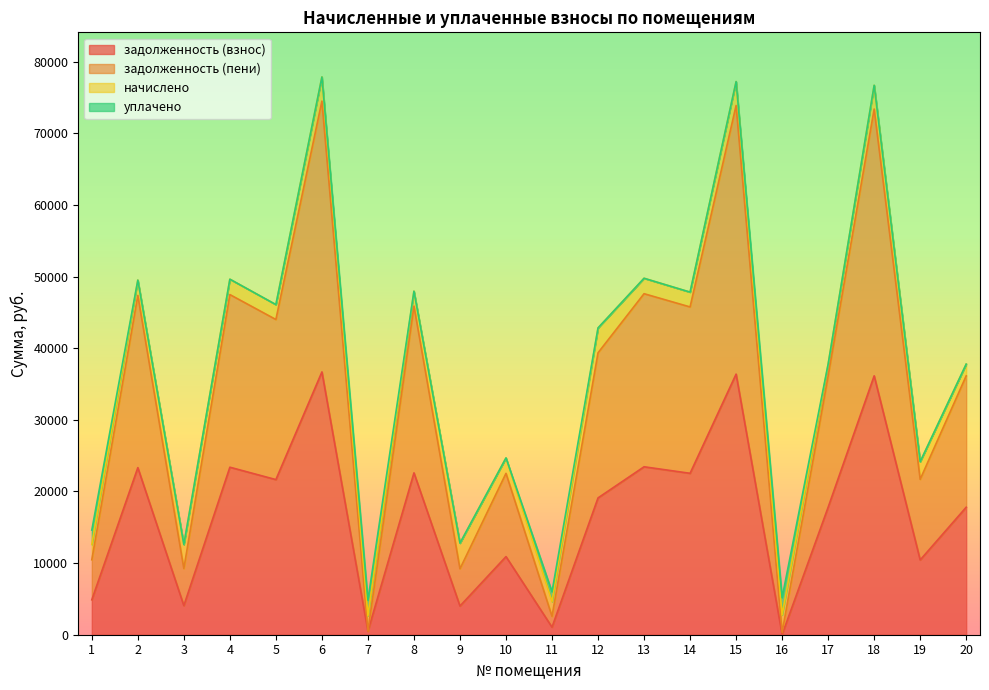

At which category is the sum across all series the highest?

6